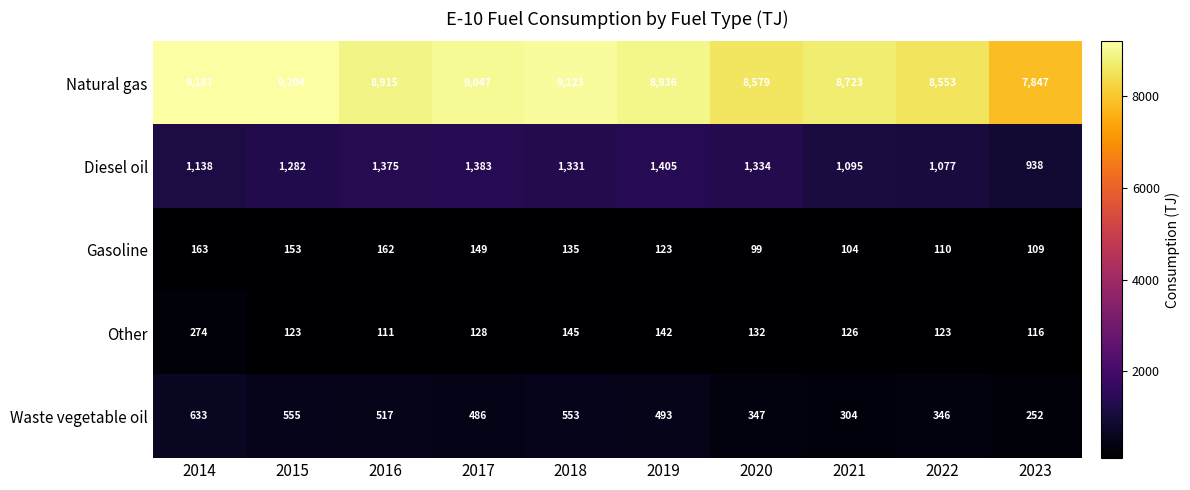

The Natural gas series shows 5423 at 2014. True or false?

False